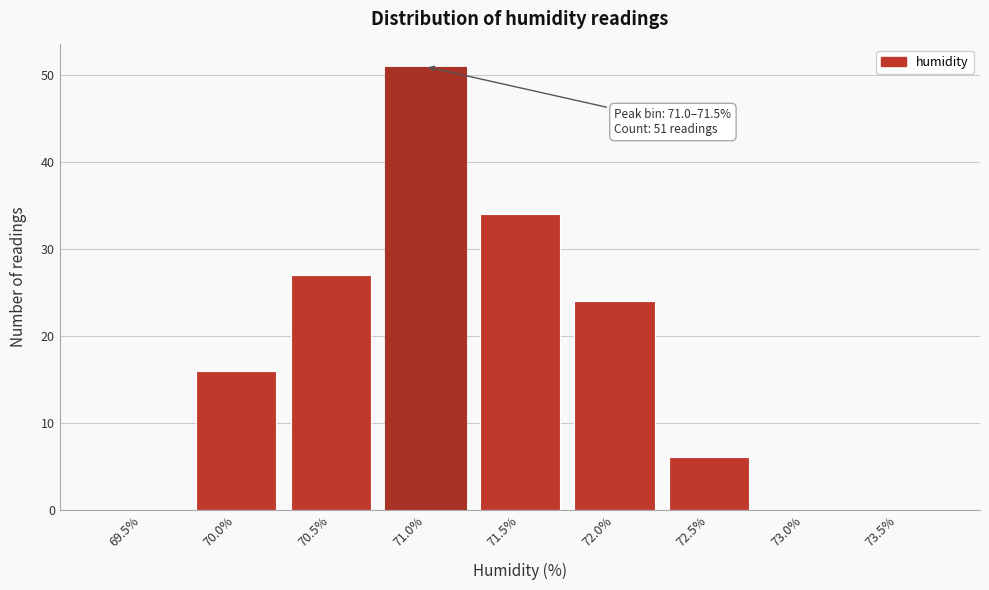

Reading left to right, list all the values displayed in this chart.

69.5%=0	70.0%=16	70.5%=27	71.0%=51	71.5%=34	72.0%=24	72.5%=6	73.0%=0	73.5%=0